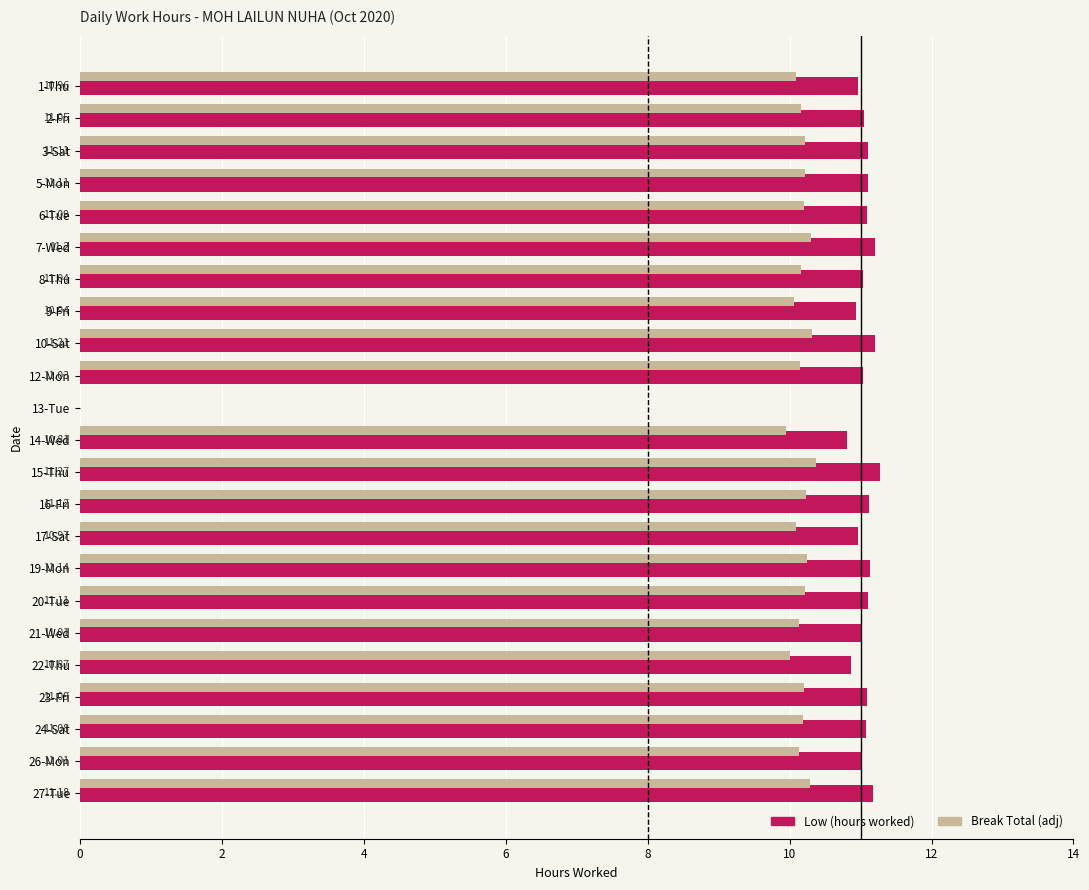

Between 3-Sat and 13-Tue, which series saw the biggest shift?

Low (hours worked)